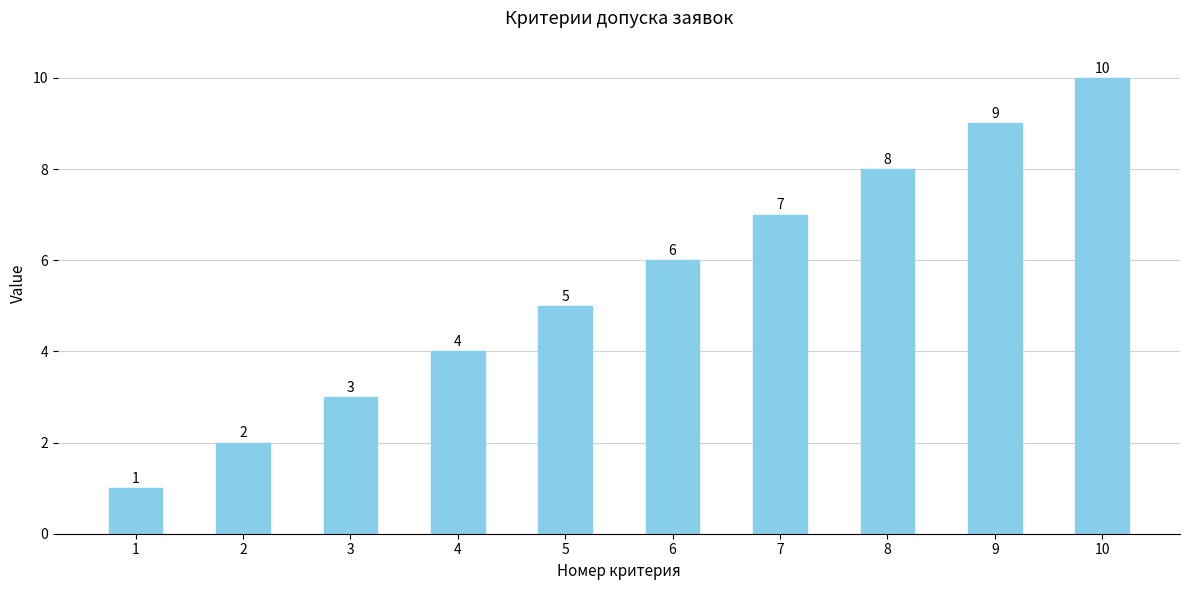

At which category does the chart reach its minimum across all series?

1